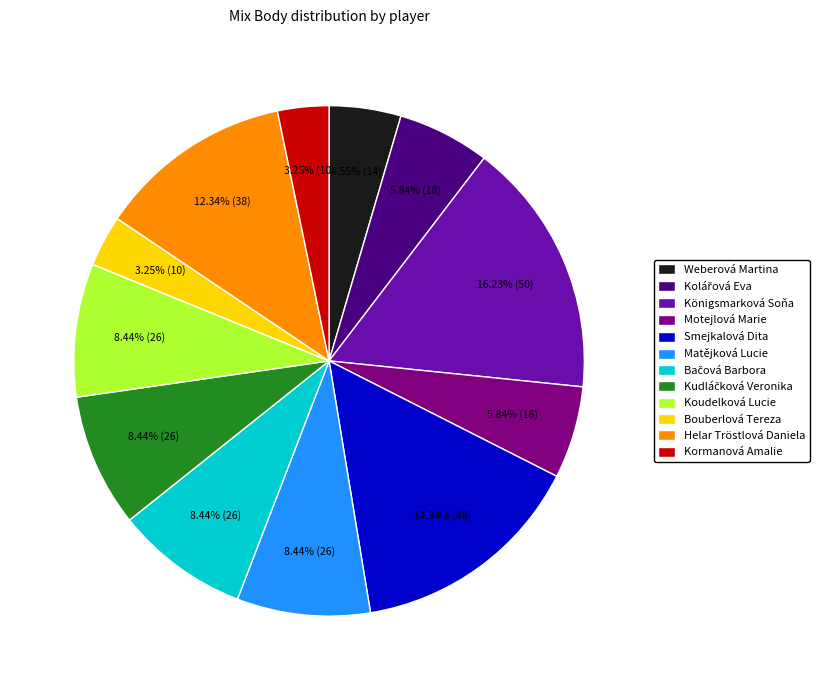

How many slices are in this pie chart?

12